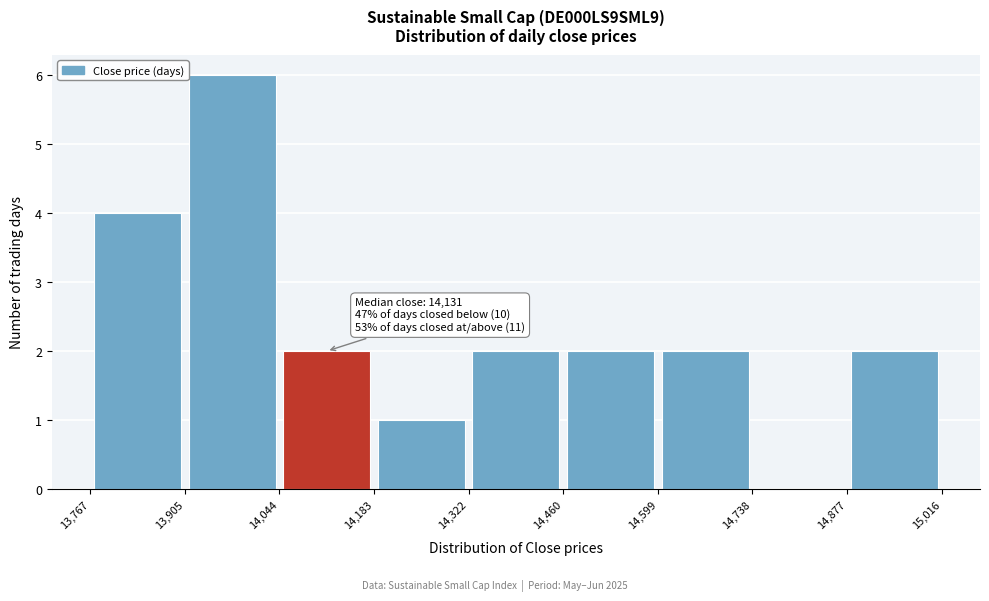

Which range on the x-axis has the tallest bar?

13,905 to 14,044